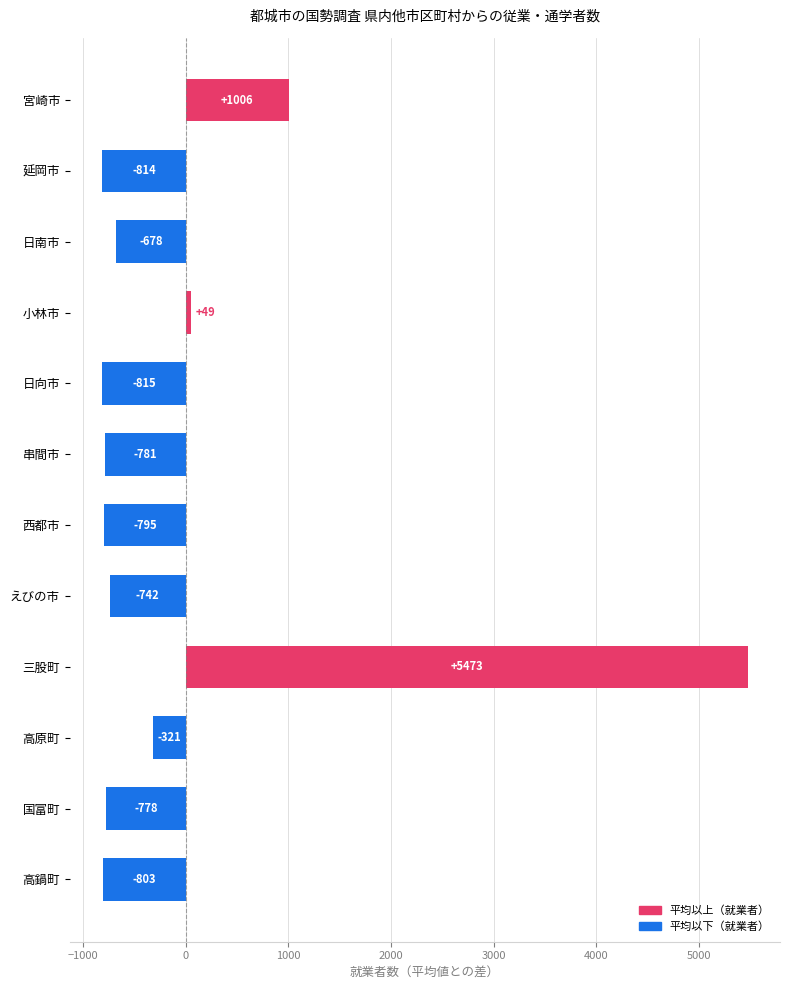

Rank the categories by value from highest to lowest.

三股町, 宮崎市, 小林市, 高原町, 日南市, えびの市, 国富町, 串間市, 西都市, 高鍋町, 延岡市, 日向市